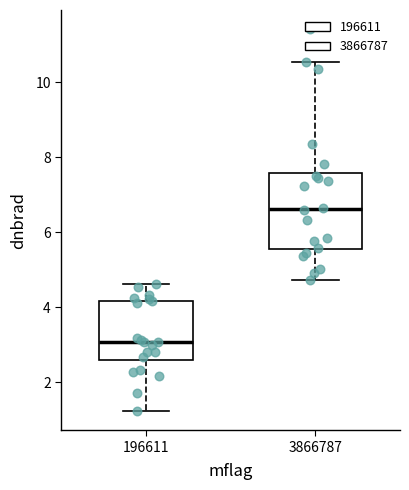

Reading left to right, transcribe this box plot: for each box, give where its median line is, the range the box spans, and where its two whiskers end, as read against the y-axis. The values are not printed on the chart, so give them approximately, as read against the axis.

196611: median 3.0, box 2.6 to 4.2, whiskers 1.2 to 4.6
3866787: median 6.6, box 5.6 to 7.6, whiskers 4.8 to 10.6